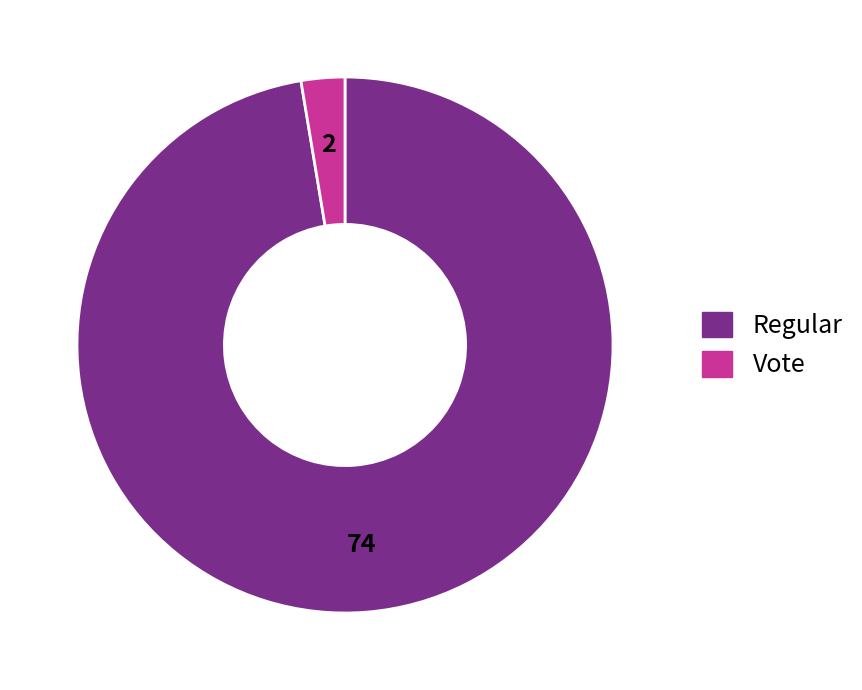

Is it true that Vote is 3% of the pie?

True